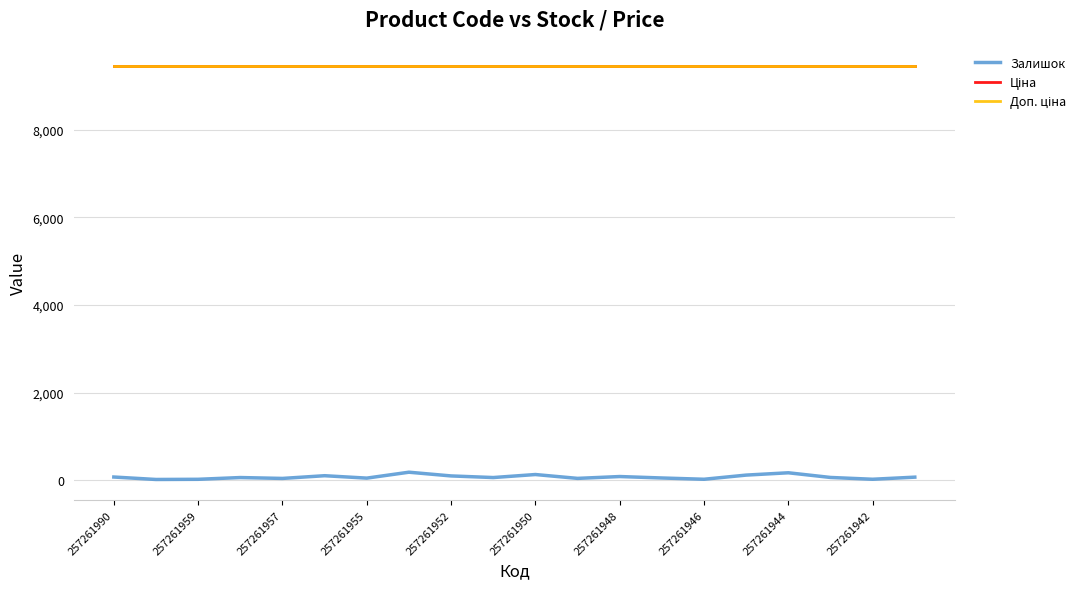

What is the maximum value for Залишок?

180.0